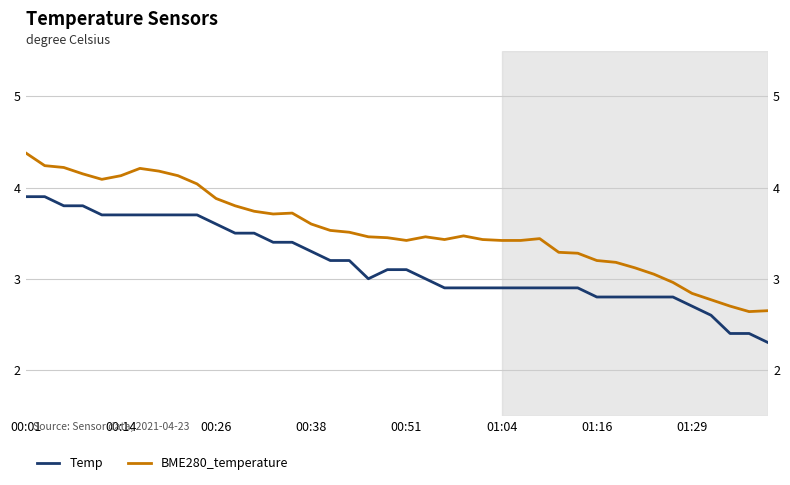

What is the value of the BME280_temperature point at the 39th from the left?

2.6